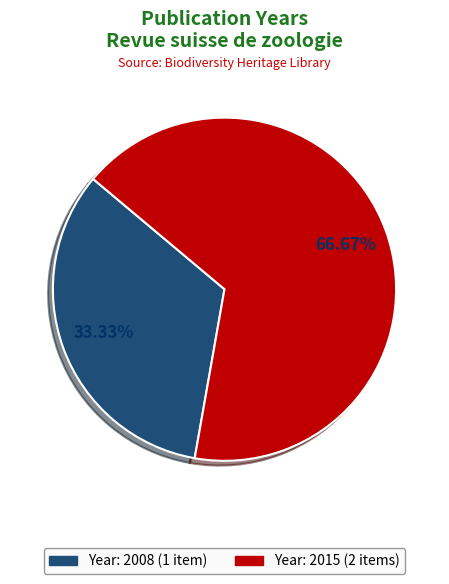

Is there a majority slice in this chart?

Yes